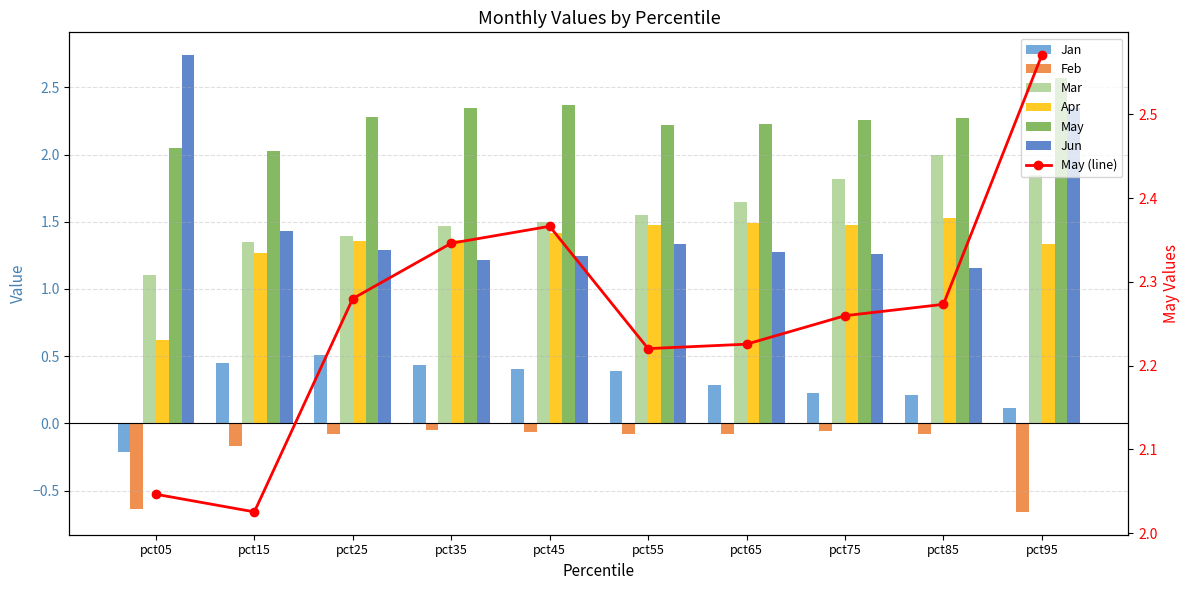

Reading left to right, what are all the values shown in this chart?

Jan: pct05=-0.2	pct15=0.4	pct25=0.5	pct35=0.4	pct45=0.4	pct55=0.4	pct65=0.3	pct75=0.2	pct85=0.2	pct95=0.1
Feb: pct05=-0.6	pct15=-0.2	pct25=-0.1	pct35=-0.0	pct45=-0.1	pct55=-0.1	pct65=-0.1	pct75=-0.1	pct85=-0.1	pct95=-0.7
Mar: pct05=1.1	pct15=1.4	pct25=1.4	pct35=1.5	pct45=1.5	pct55=1.6	pct65=1.6	pct75=1.8	pct85=2.0	pct95=1.8
Apr: pct05=0.6	pct15=1.3	pct25=1.4	pct35=1.4	pct45=1.4	pct55=1.5	pct65=1.5	pct75=1.5	pct85=1.5	pct95=1.3
May: pct05=2.0	pct15=2.0	pct25=2.3	pct35=2.3	pct45=2.4	pct55=2.2	pct65=2.2	pct75=2.3	pct85=2.3	pct95=2.6
Jun: pct05=2.7	pct15=1.4	pct25=1.3	pct35=1.2	pct45=1.2	pct55=1.3	pct65=1.3	pct75=1.3	pct85=1.2	pct95=2.4